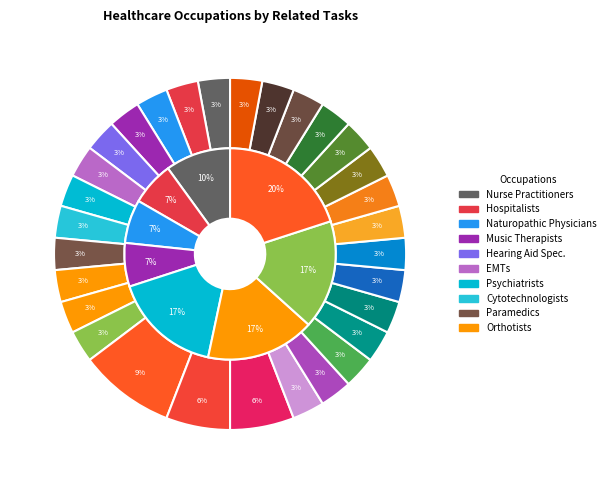

To the nearest percent, what is the difference between the largest and smallest slice percentages?

6%